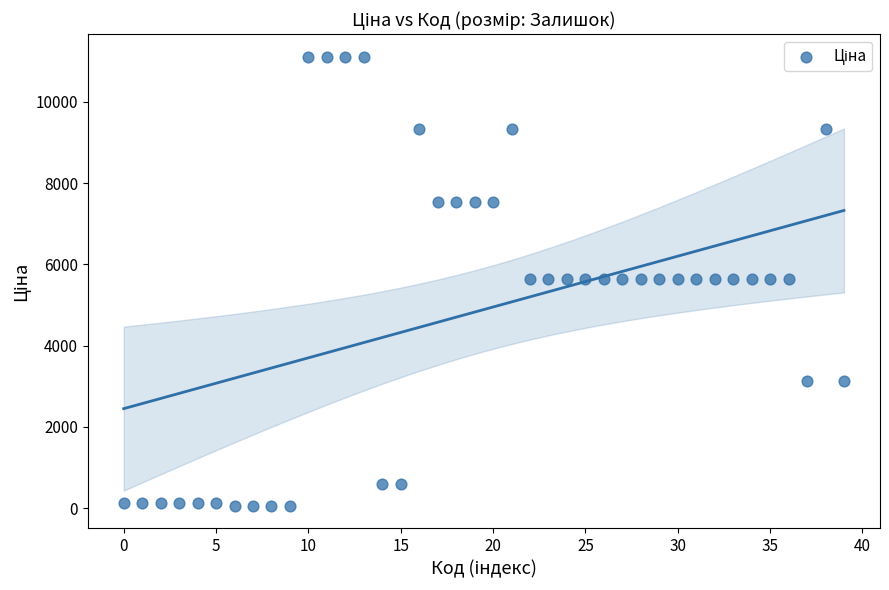

What is the range of Y values (max minus min)?

11056.9